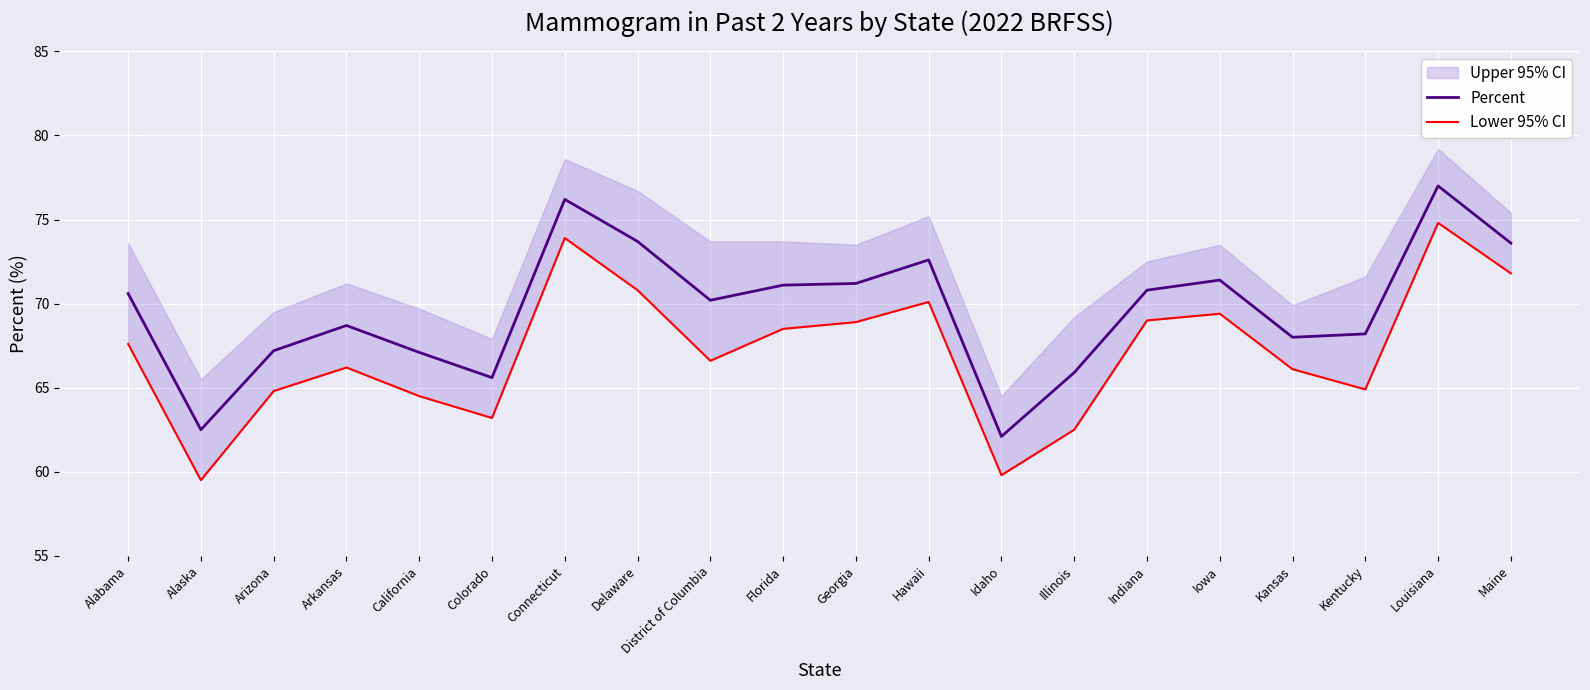

Which category has the highest value in the Percent series?

Louisiana